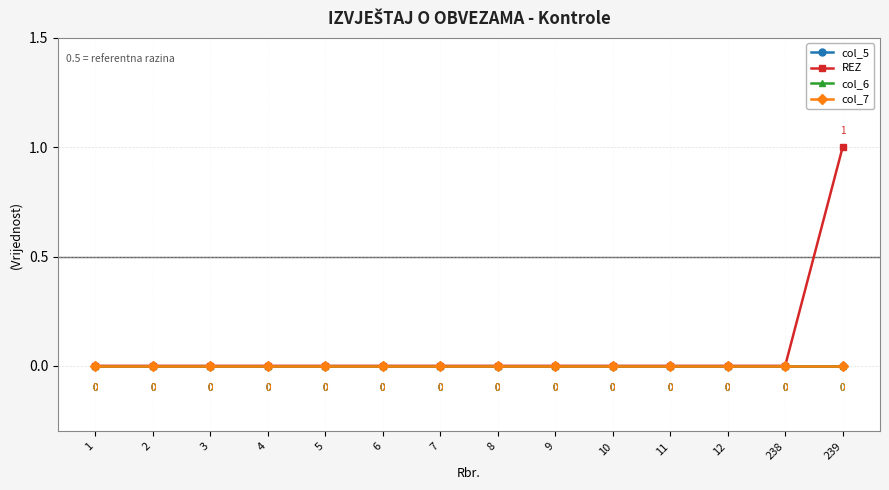

What is the total value across all series at 239?

1